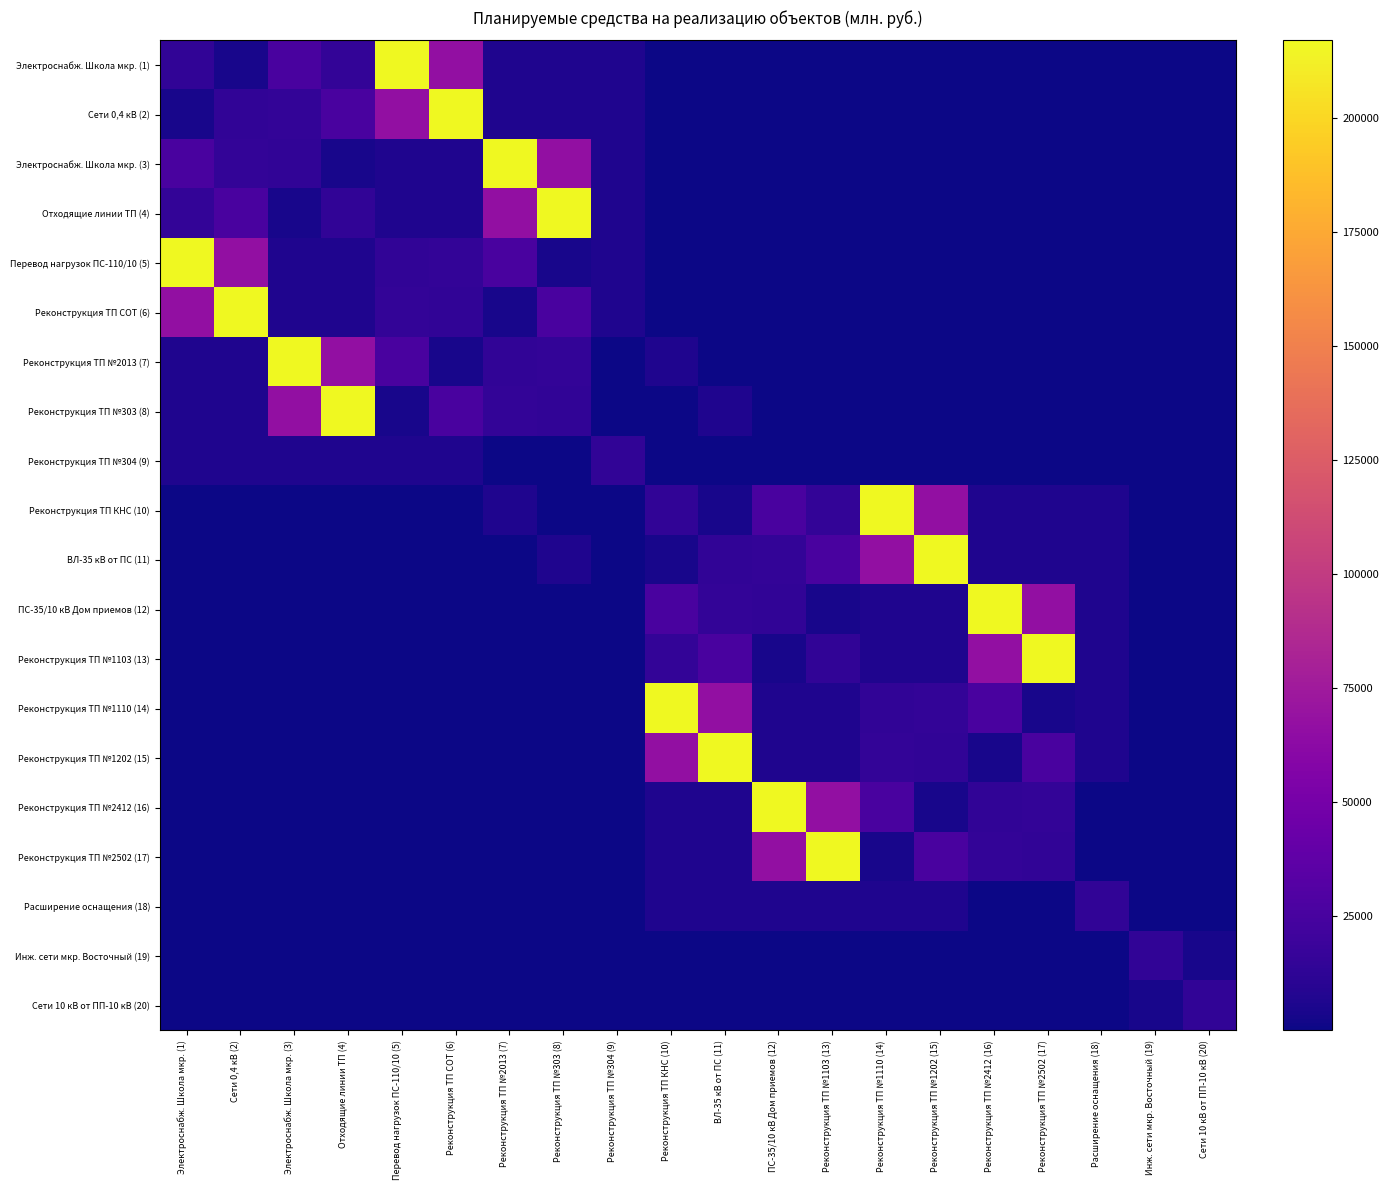

Which series has the largest total across all categories?

ВЛ-35 кВ от ПС (11)